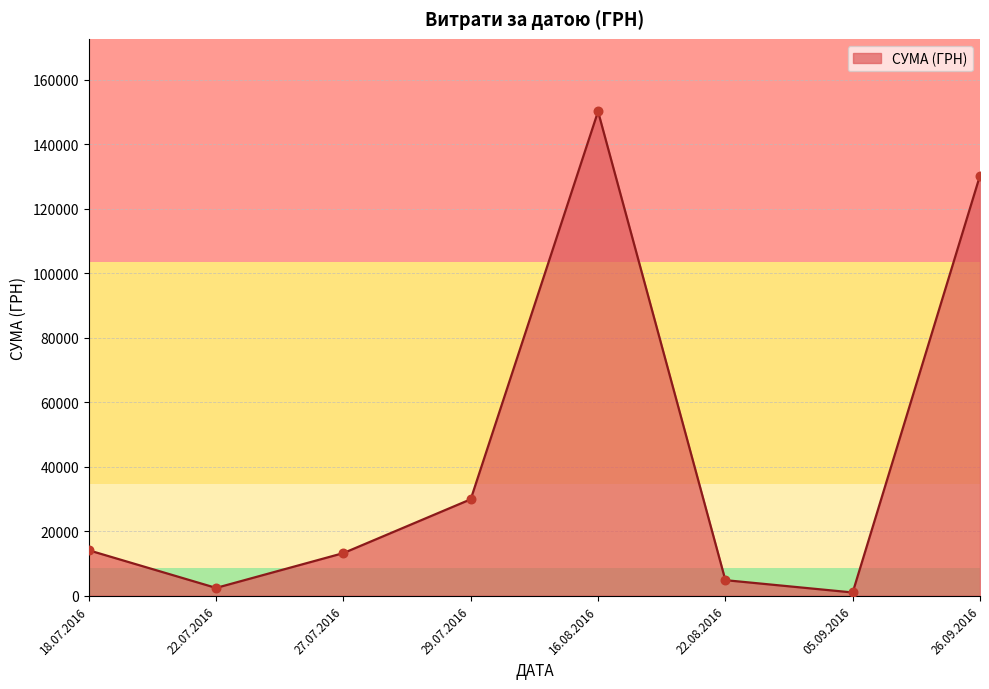

What is the change in value from 27.07.2016 to 16.08.2016?

+137028.0